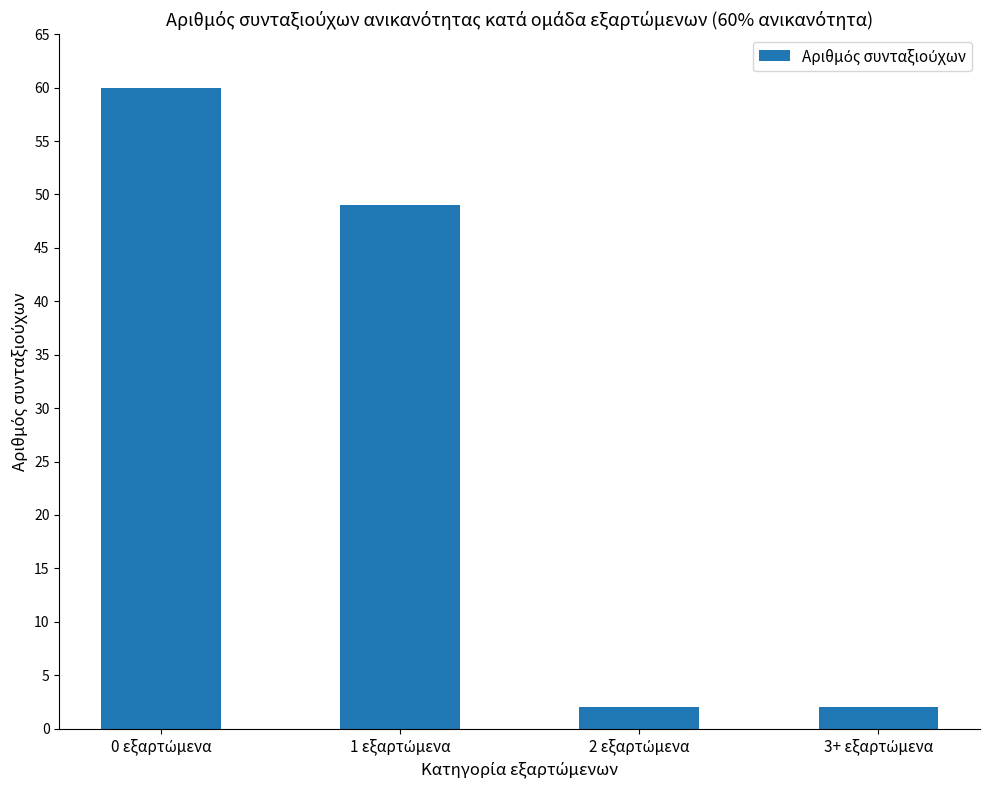

What is the difference between the second highest and second lowest values?

47